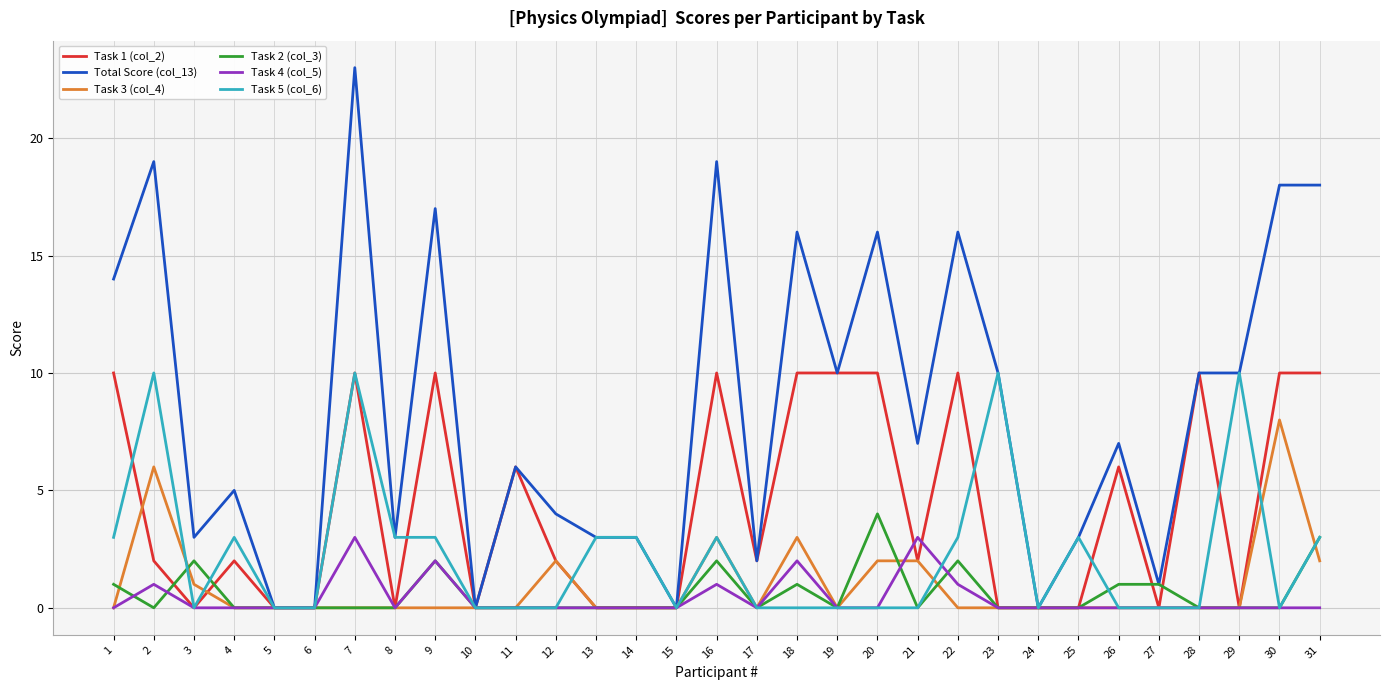

Count the number of categories in the chart.

31